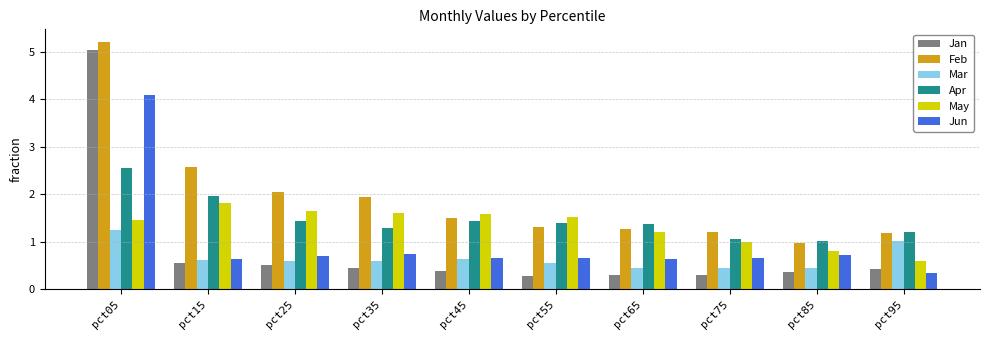

Which category has the lowest value in the May series?

pct95